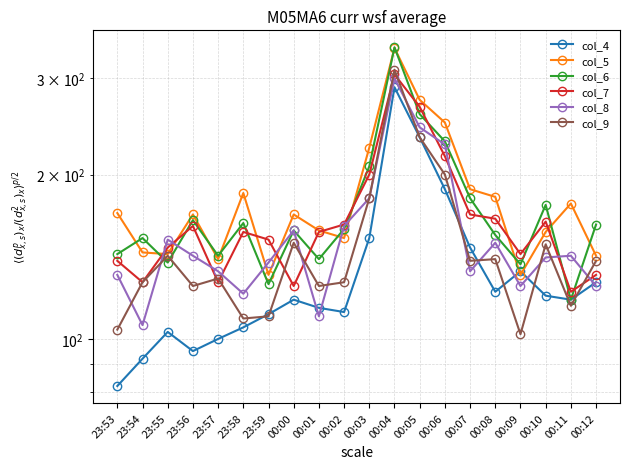

True or false: col_9 has more than 0 points higher than both neighbors.

True